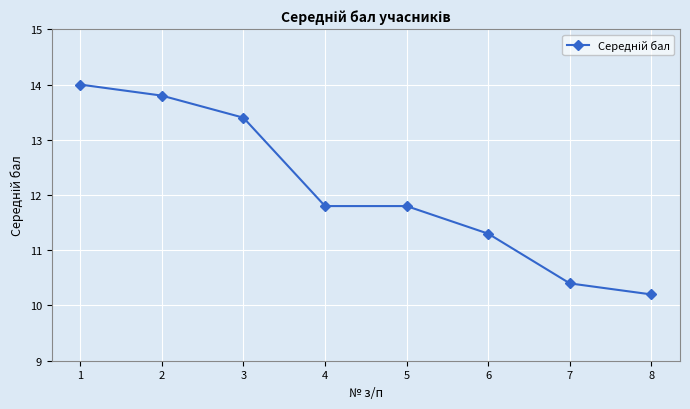

At which label does the data first exceed 11?

1